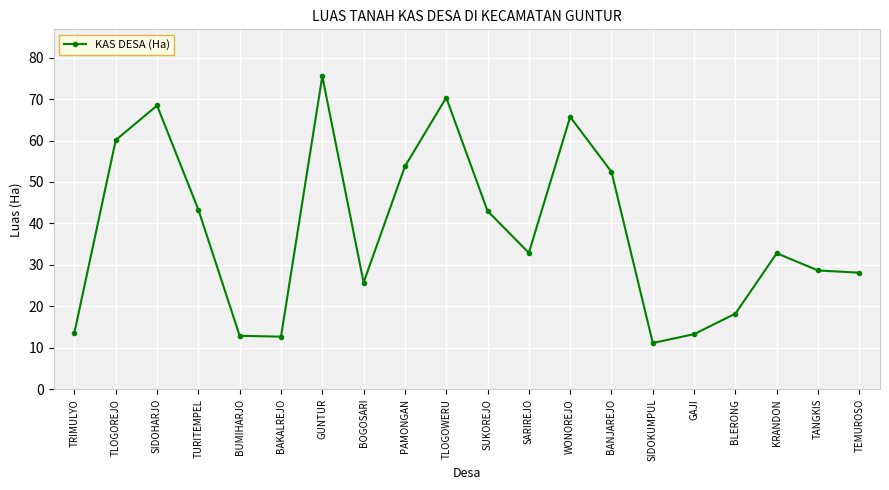

What is the sum of the values at GUNTUR and TRIMULYO?

89.2